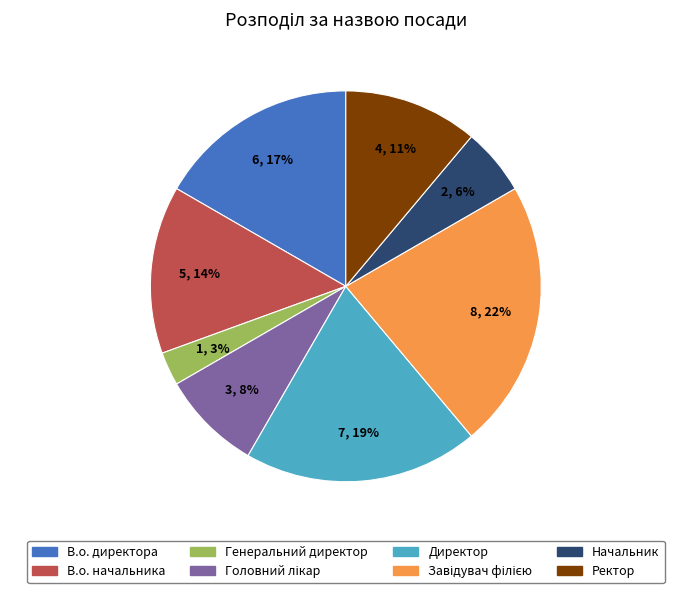

To the nearest percent, what is the difference between the largest and smallest slice percentages?

19%